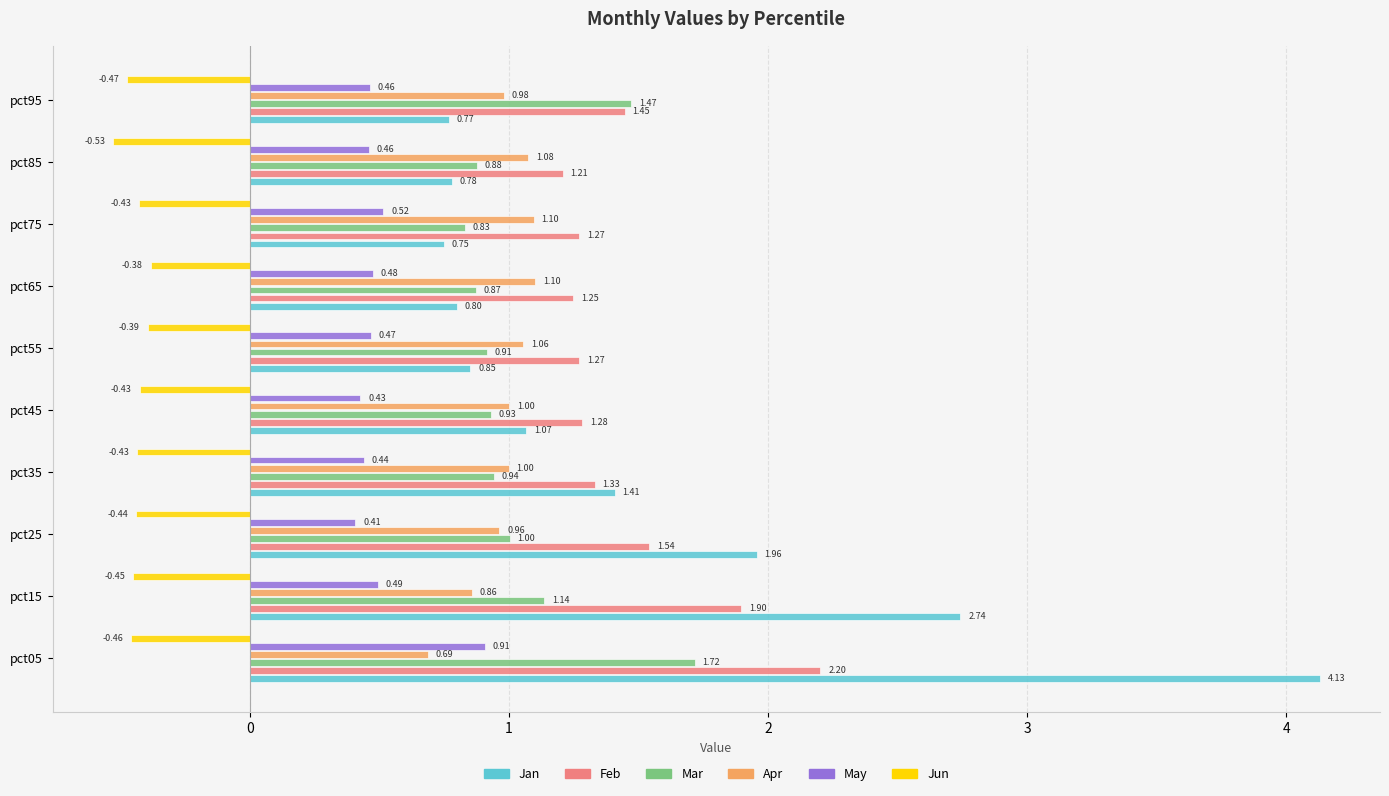

What is the difference between the second highest and second lowest values in the Feb series?

0.6